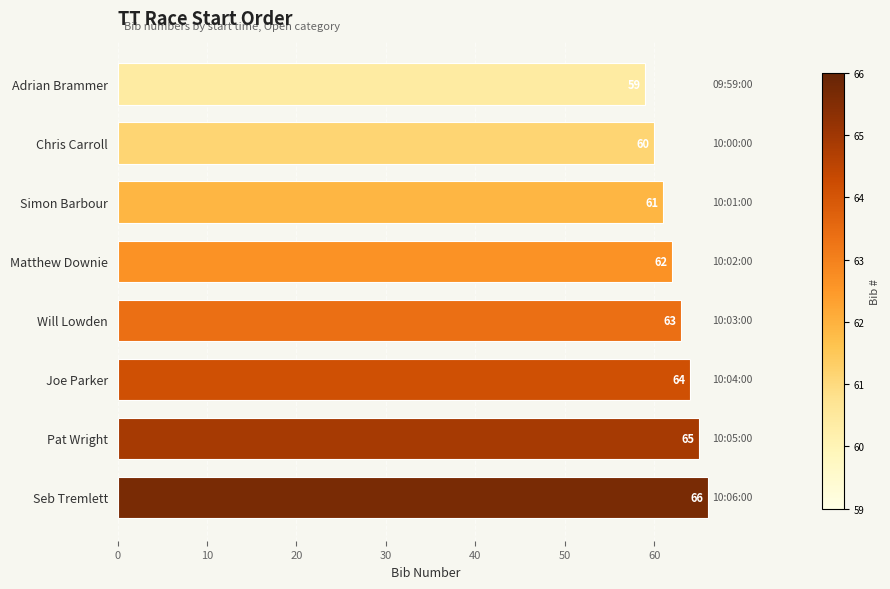

What is the ratio of the value at Will Lowden to the value at Matthew Downie?

1.0